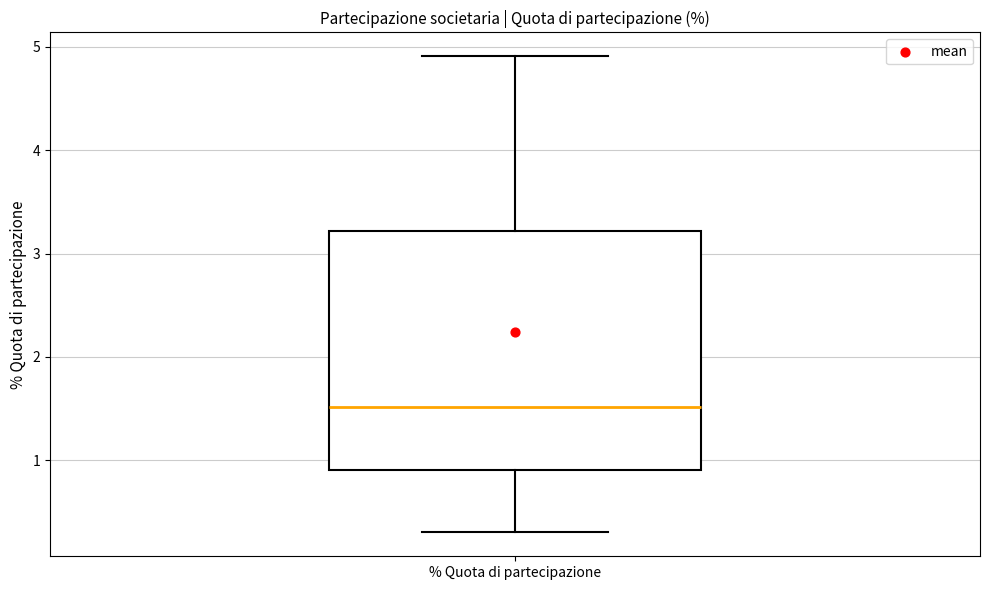

Where is the lower edge of the box for % Quota di partecipazione on the y-axis? The values are not printed on the chart, so give them approximately, as read against the axis.

0.9